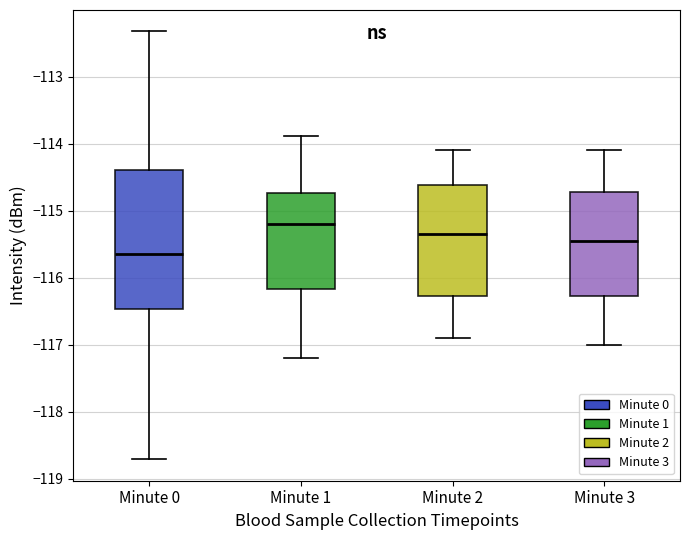

Which box's median line is the lowest?

Minute 0